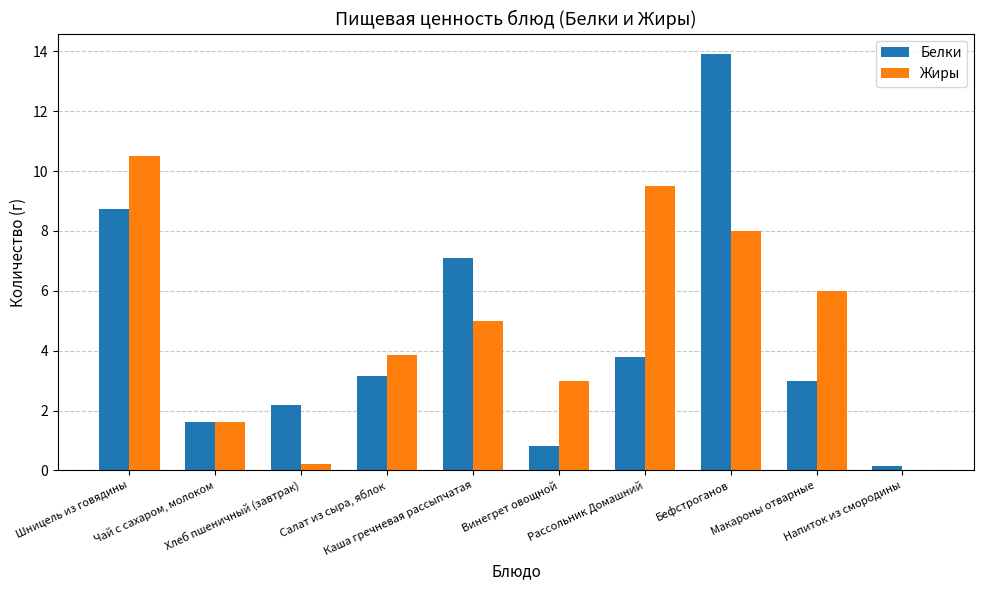

What is the sum of all Белки values?

44.4